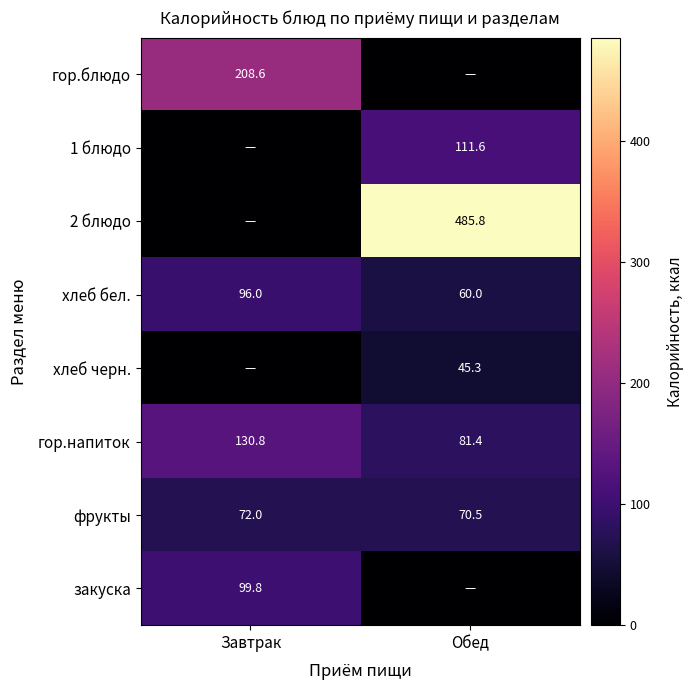

Where does the гор.напиток series first go above 130?

Завтрак